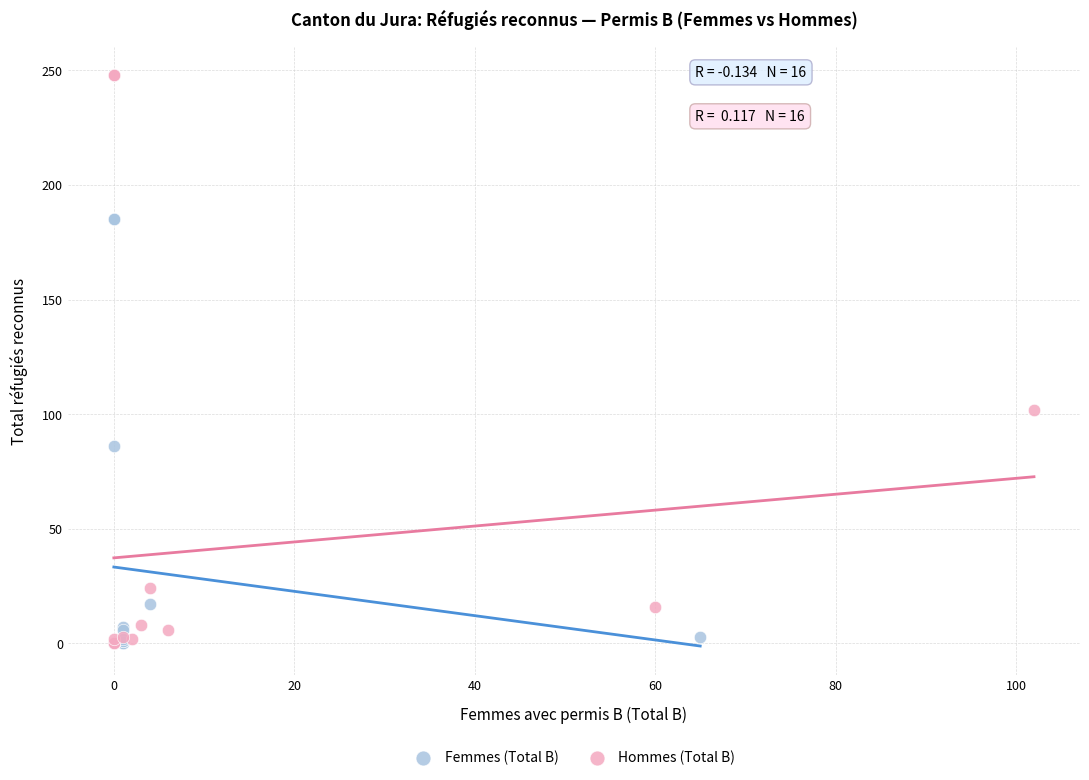

Which series has the largest Y range (max minus min)?

Hommes (Total B)